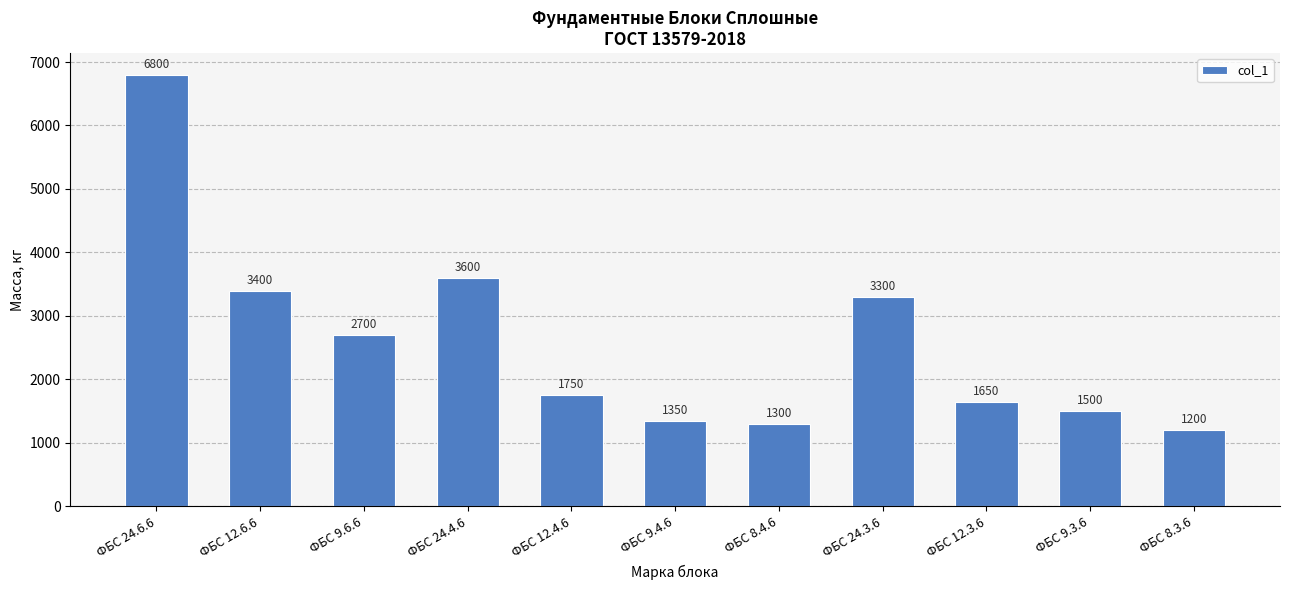

True or false: the data shows 2348 at ФБС 12.3.6.

False